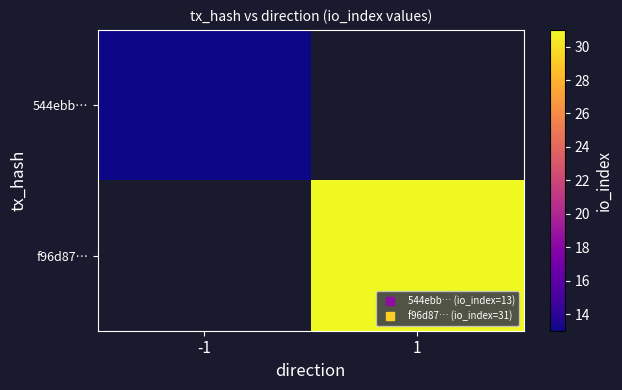

The value of 544ebb… at -1 is 4.8. True or false?

False